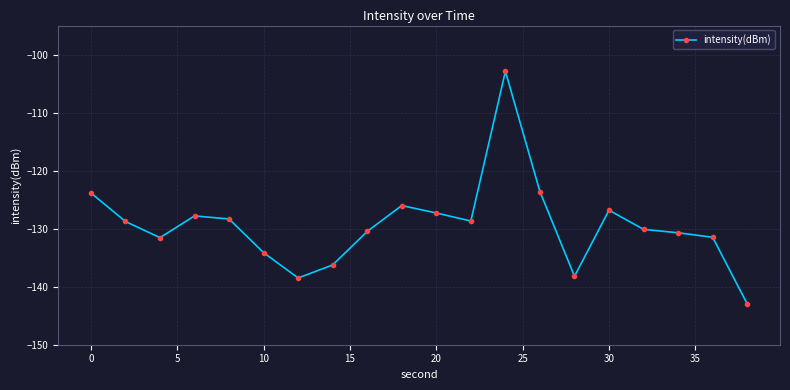

How many points are higher than both their immediate neighbors (excluding endpoints)?

4